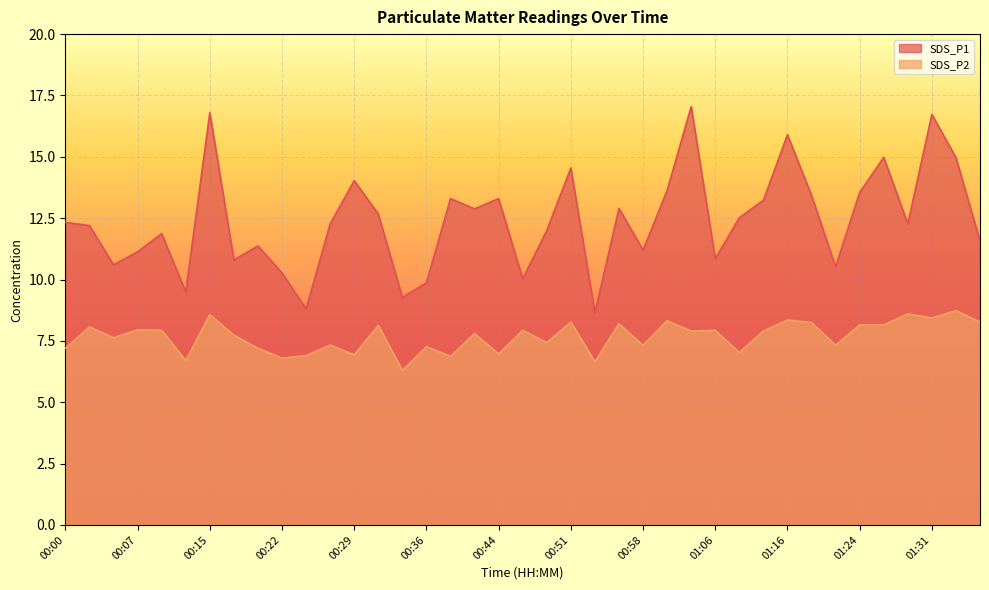

Is it true that SDS_P1 equals 10.6 at 00:05?

True